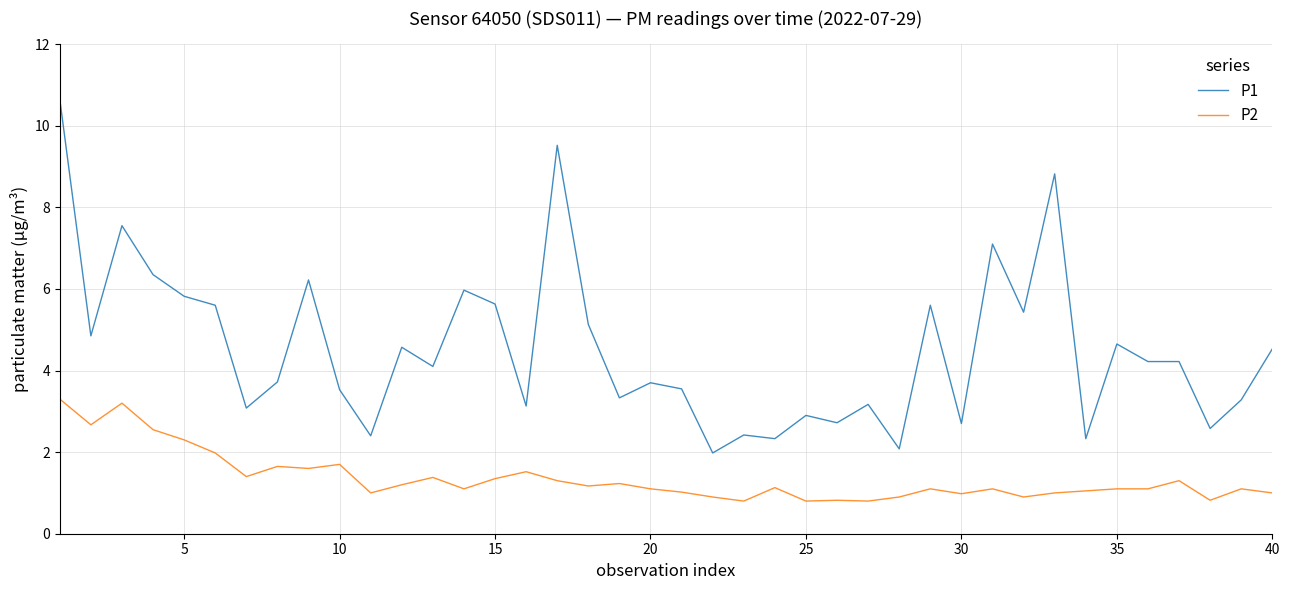

What is the greatest value displayed?

10.7